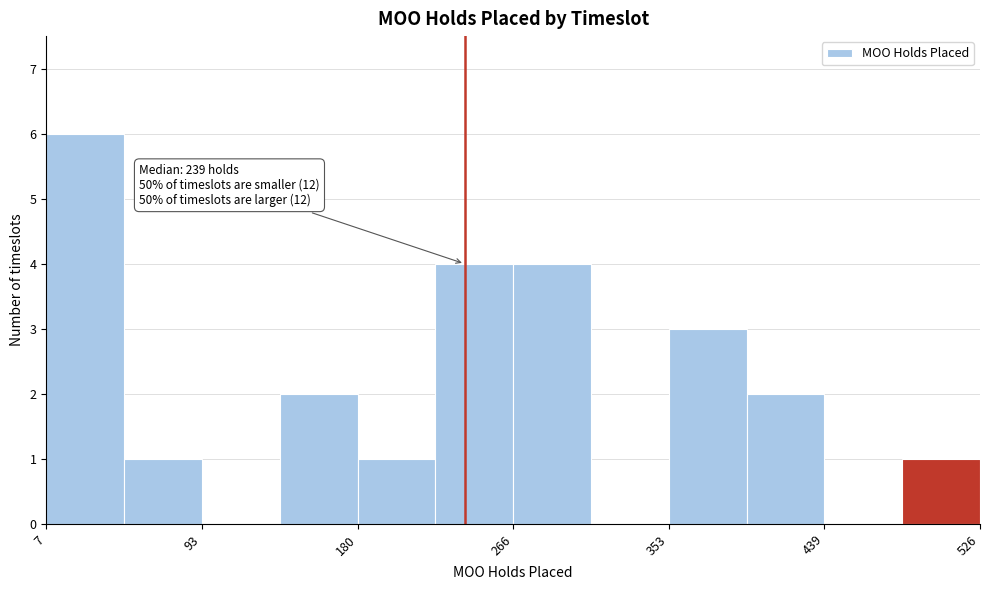

Over which range of the x-axis is the bar tallest?

10 to 50